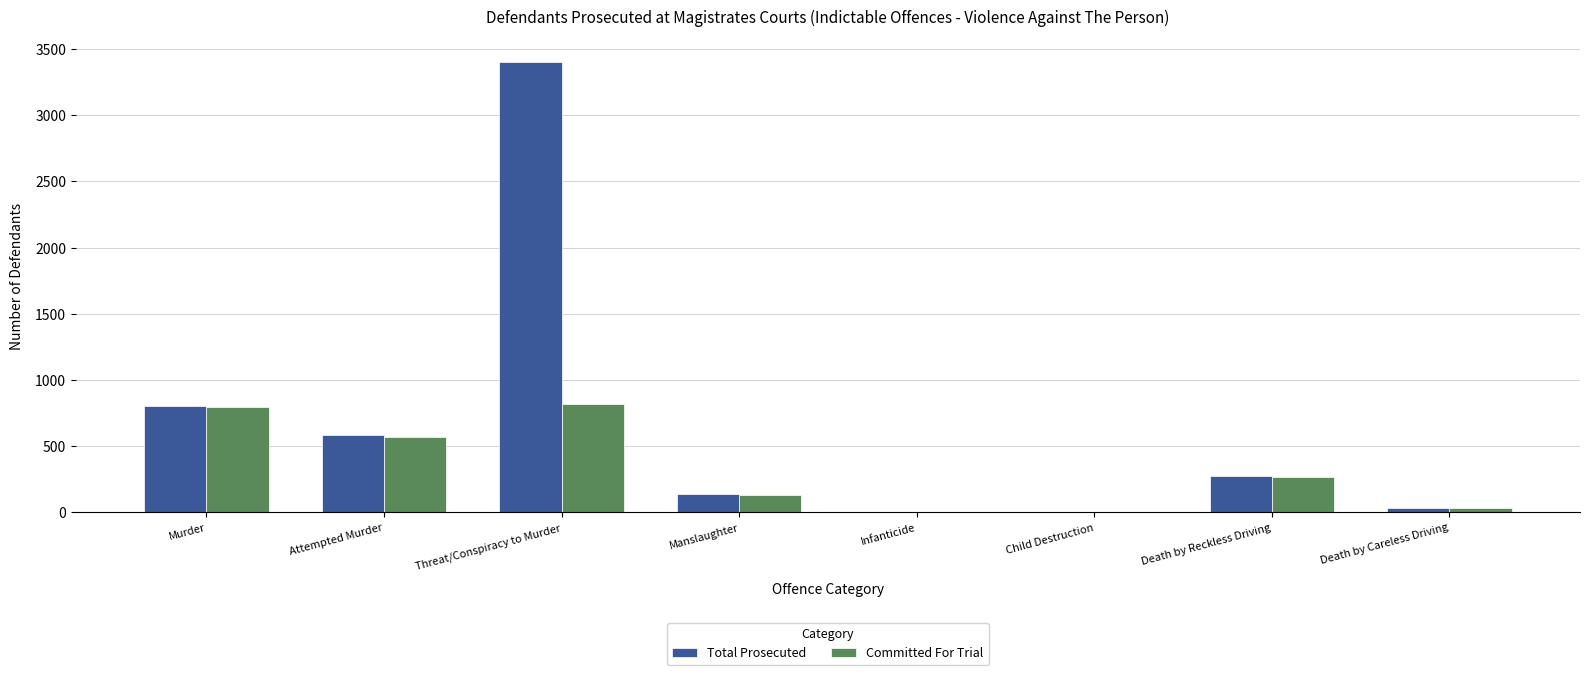

Which series changed the most between Threat/Conspiracy to Murder and Child Destruction?

Total Prosecuted